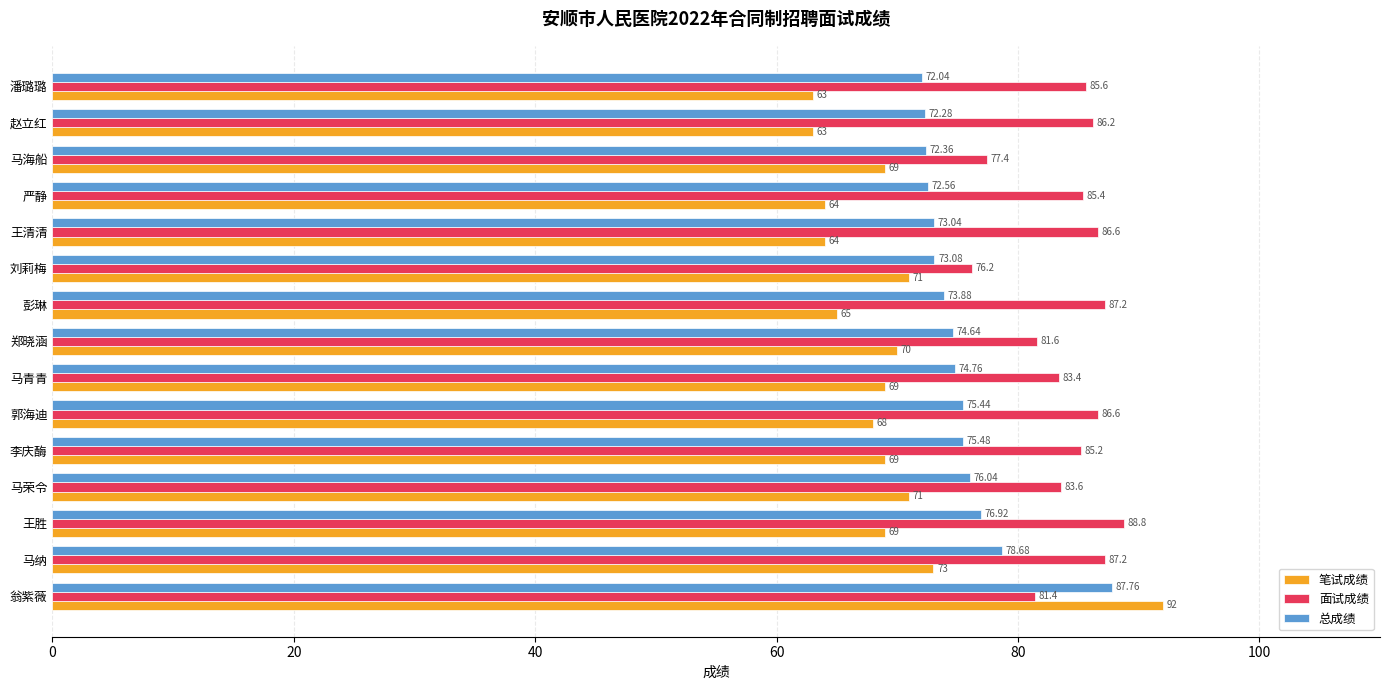

What is the maximum value for 总成绩?

87.8